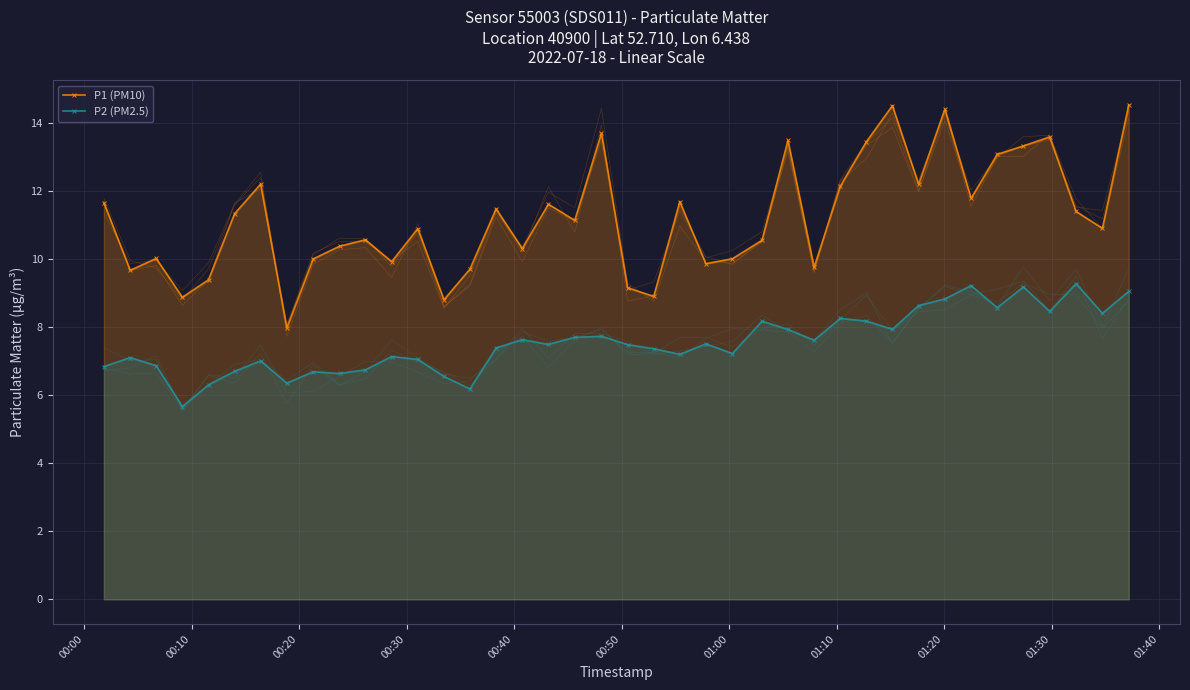

What is the highest value of the P2 (PM2.5) series?

9.3